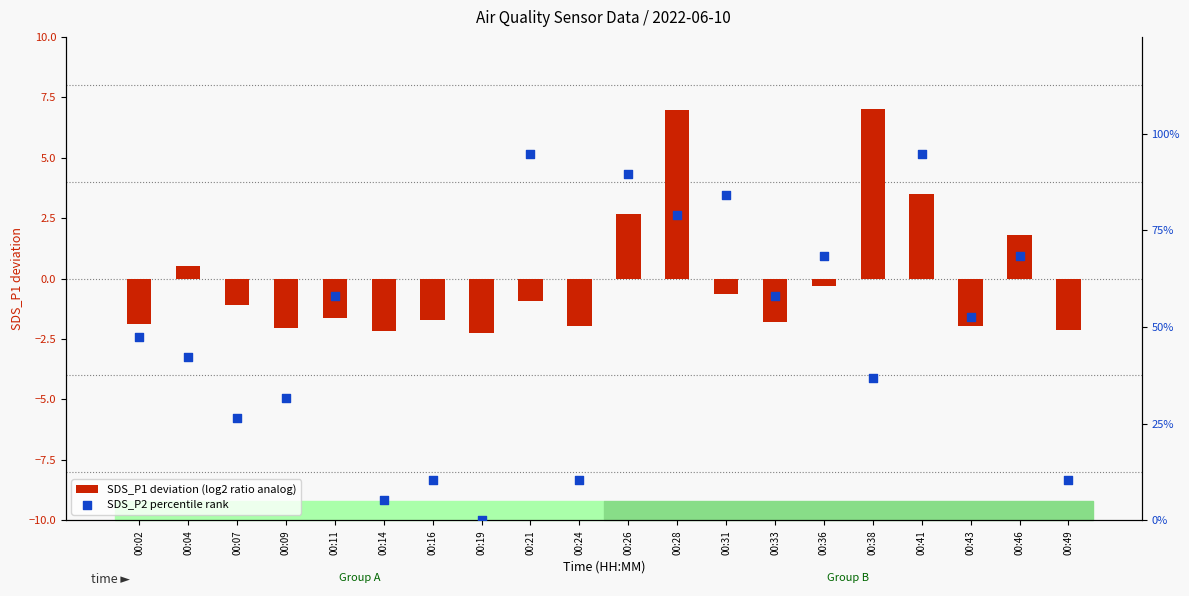

At how many categories does at least one series exceed 4?

19